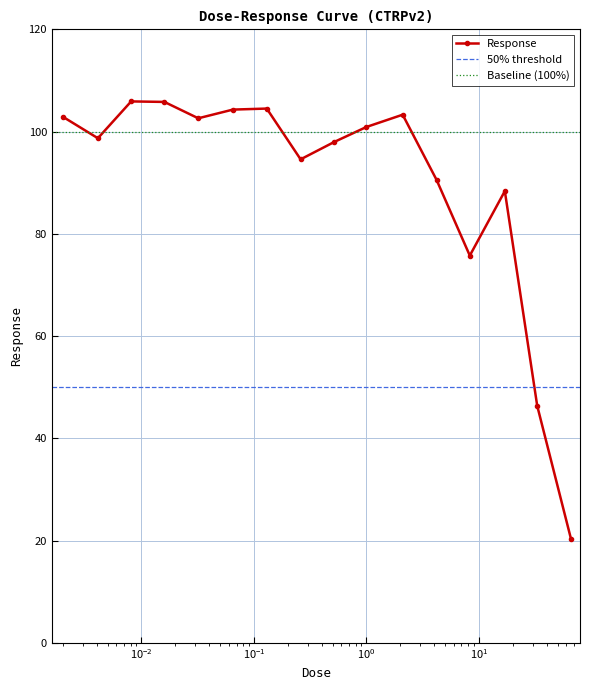

In Response, how many points are lower than both neighbors (excluding endpoints)?

4